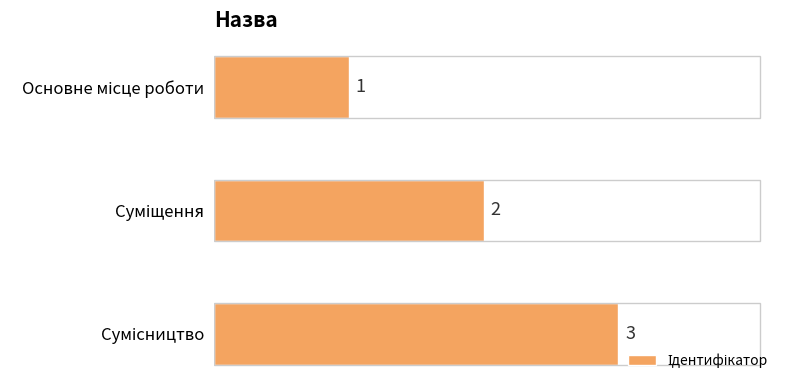

How many categories are shown in the chart?

3